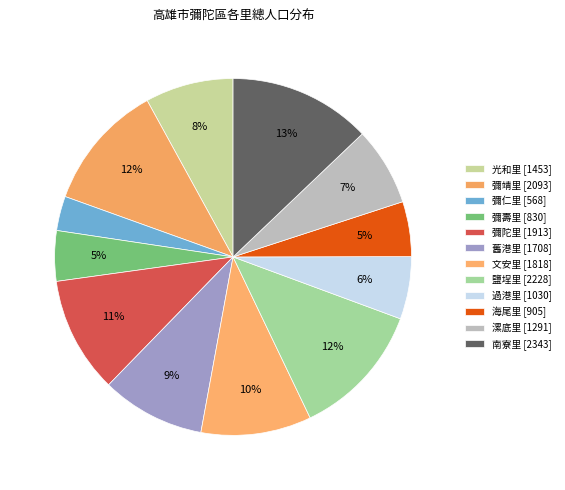

What percentage is the 海尾里 slice, to the nearest percent?

5%